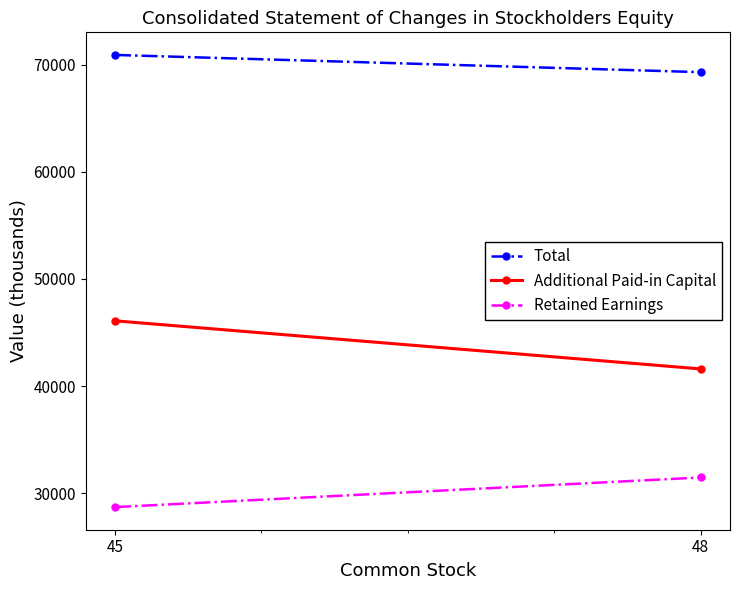

Reading left to right, list all the values displayed in this chart.

Total: 70922	69314
Additional Paid-in Capital: 46094	41602
Retained Earnings: 28697	31465